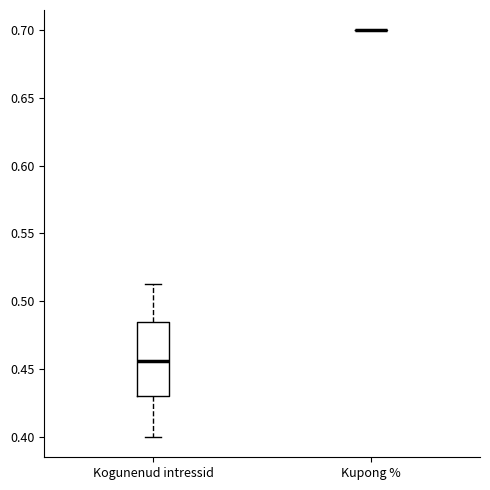

Reading left to right, read every box against the y-axis: the position of its median line, the range the box covers, and the ends of its whiskers. The values are not printed on the chart, so give them approximately, as read against the axis.

Kogunenud intressid: median 0.455, box 0.430 to 0.485, whiskers 0.400 to 0.515
Kupong %: box collapsed to a line at 0.700, whiskers 0.700 to 0.700